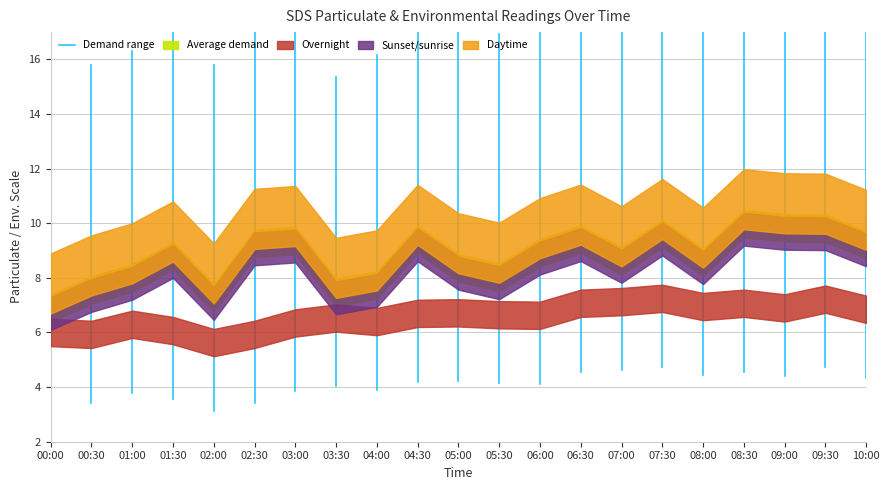

Where is the data nearest to the value 8?

00:00